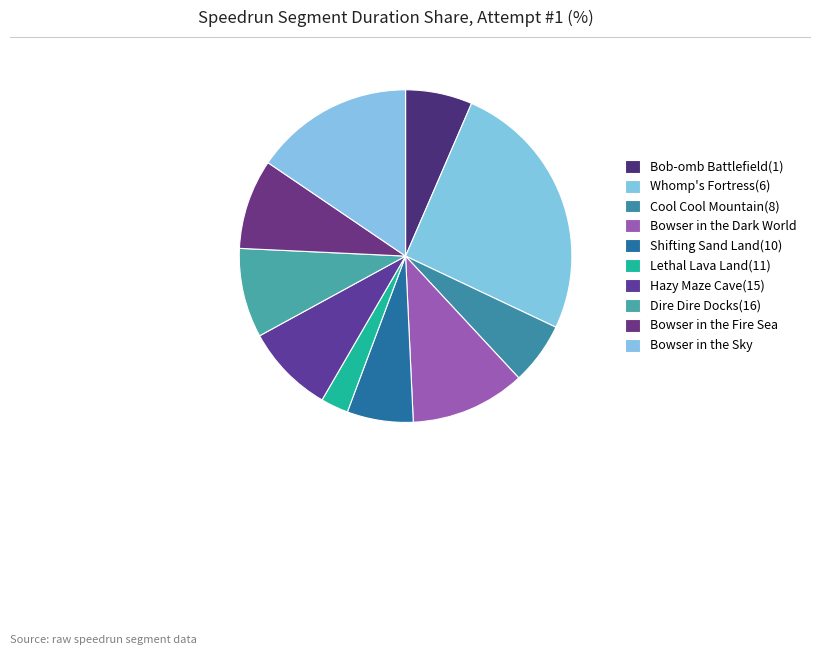

Between Shifting Sand Land(10) and Bowser in the Fire Sea, which is larger?

Bowser in the Fire Sea